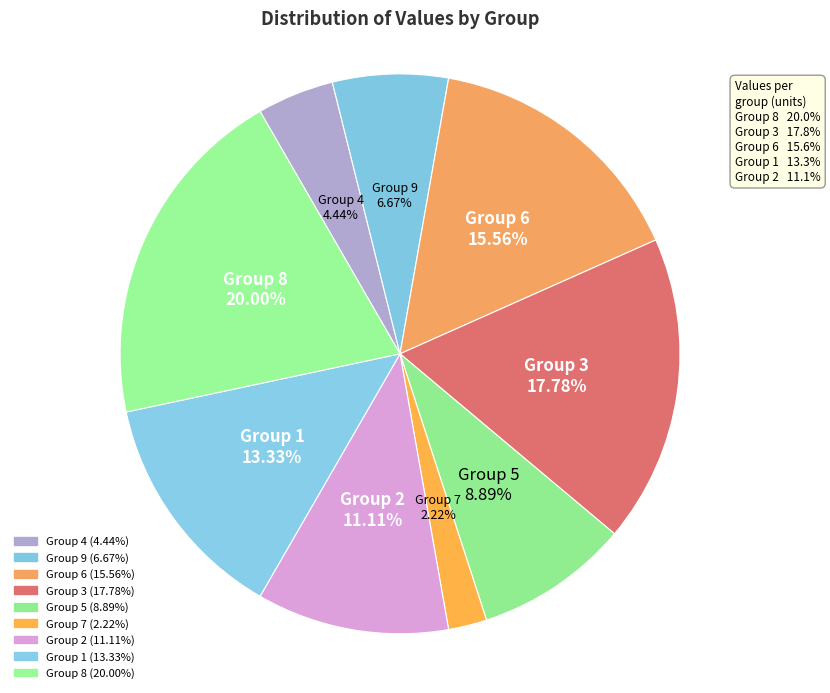

Count the number of slices in the pie.

9